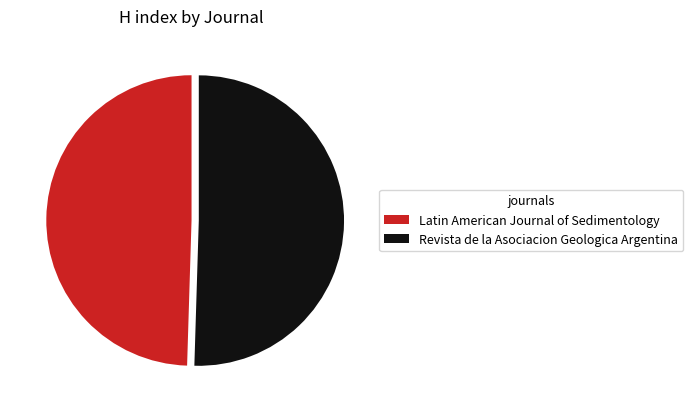

True or false: Revista de la Asociacion Geologica Argentina accounts for 58% of the total.

False